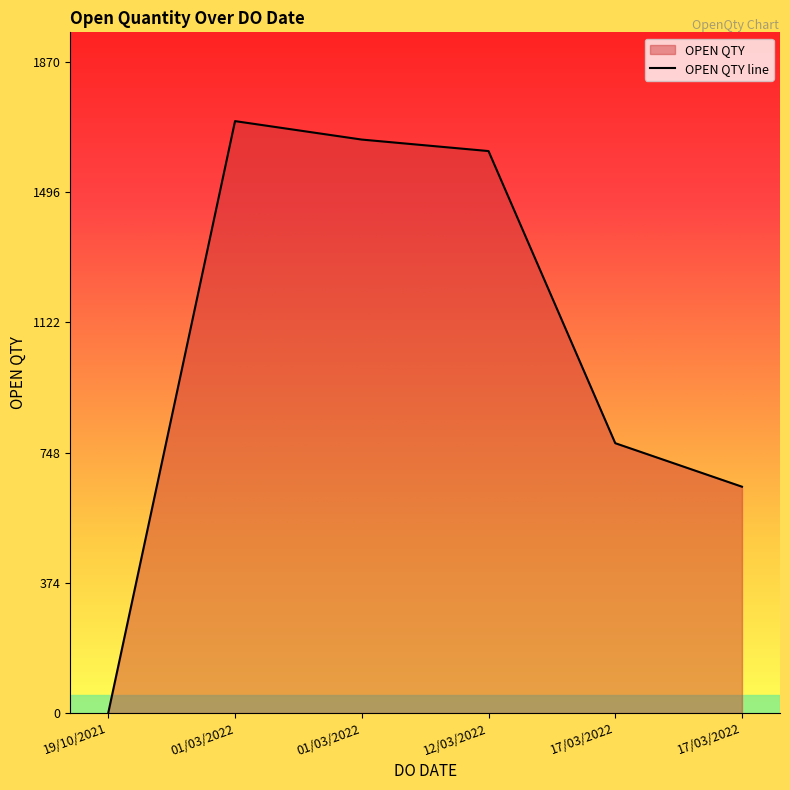

How many data points are above 1614?

2